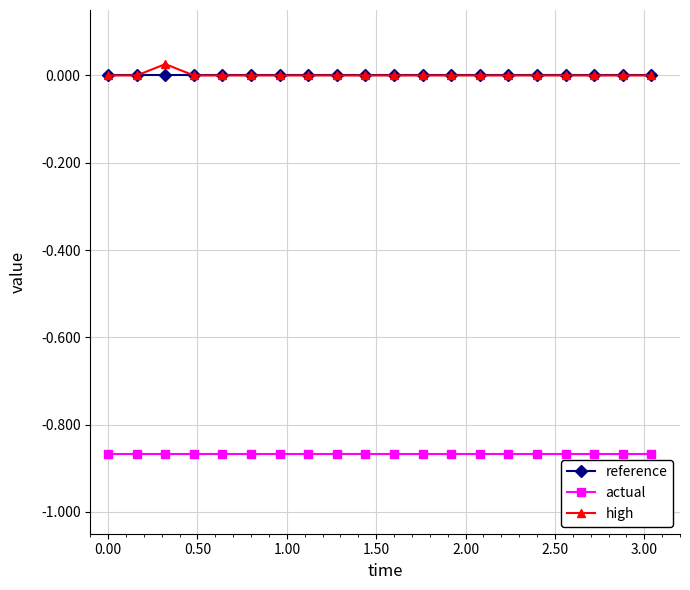

True or false: high and actual cross at least once.

False